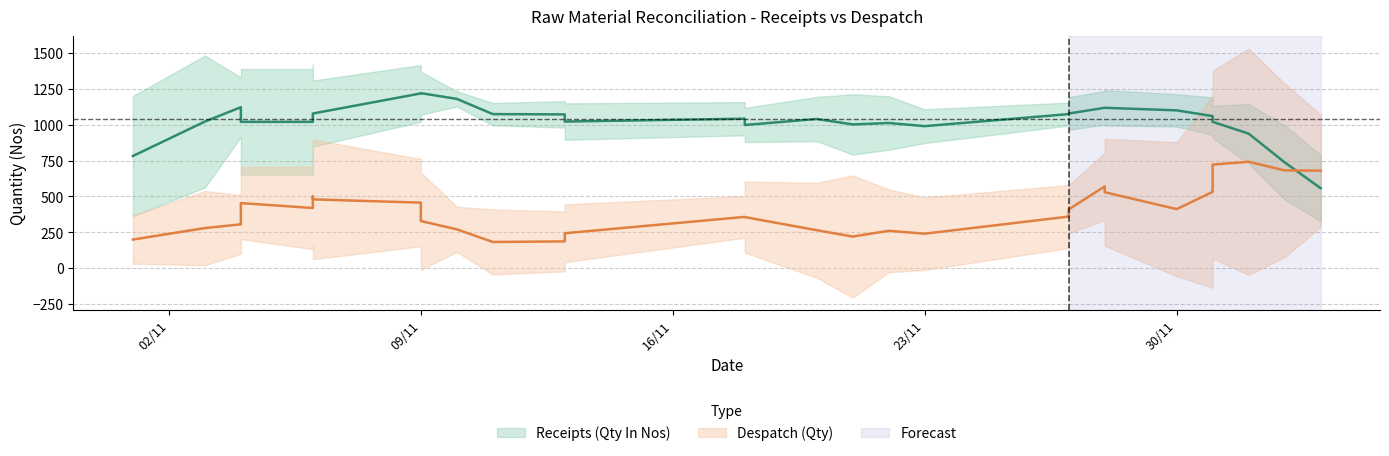

How many times do Receipts (Qty In Nos) and Despatch (Qty) cross each other?

1